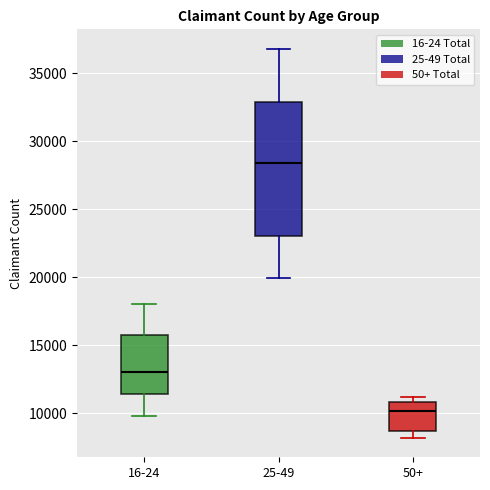

Comparing the boxes themselves (not the whiskers), which one is the tallest?

25-49